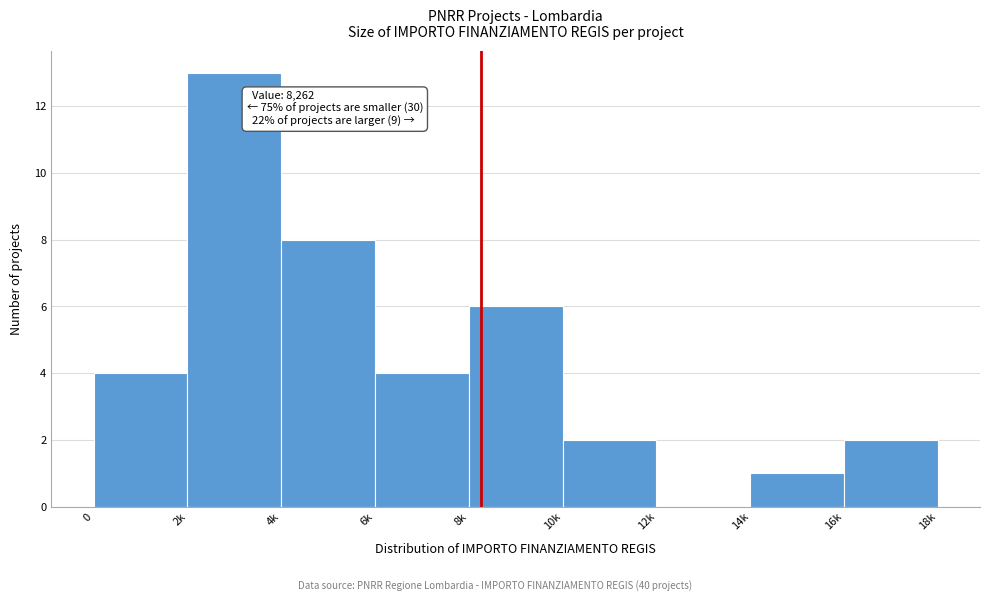

Reading left to right, extract all data points from this chart.

0=4	2k=13	4k=8	6k=4	8k=6	10k=2	12k=0	14k=1	16k=2